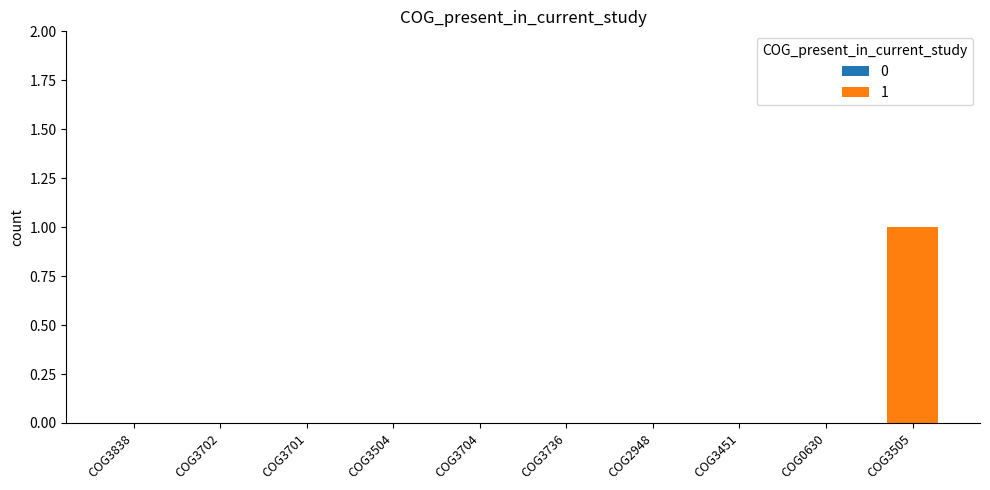

True or false: the data shows 0 at COG3736.

False